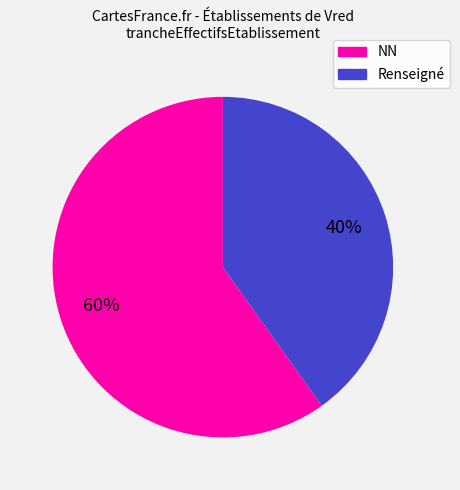

To the nearest percent, what is the difference between the largest and smallest slice percentages?

20%